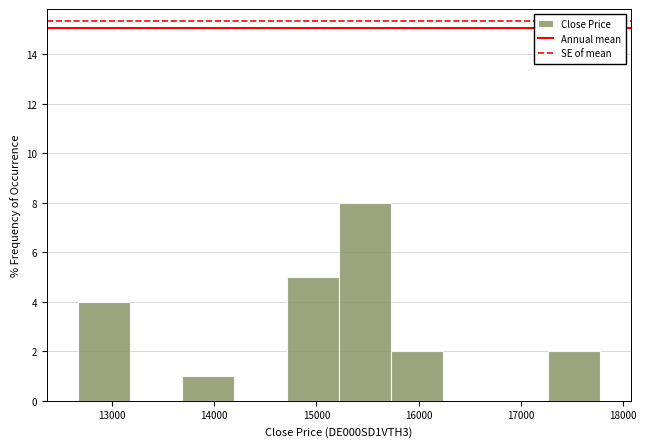

Reading left to right, transcribe this chart: for each bar, give the range it covers on the x-axis and its height. Neither the bar edges nor the heights are printed on the chart, so give them approximately, as read against the axes.

12700 to 13200: 4
13200 to 13700: 0
13700 to 14200: 1
14200 to 14700: 0
14700 to 15200: 5
15200 to 15700: 8
15700 to 16200: 2
16200 to 16800: 0
16800 to 17300: 0
17300 to 17800: 2